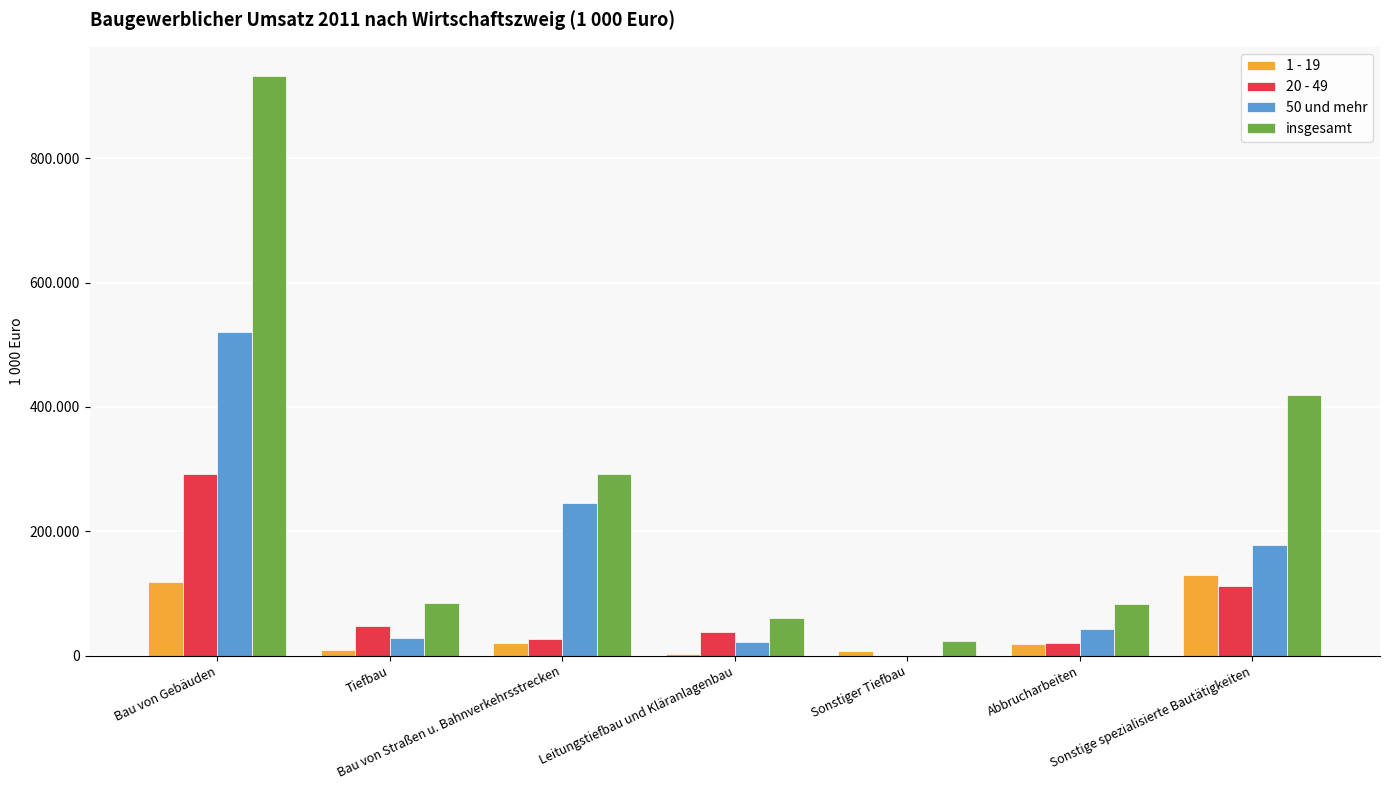

What is the total value across all series at Leitungstiefbau und Kläranlagenbau?

122094